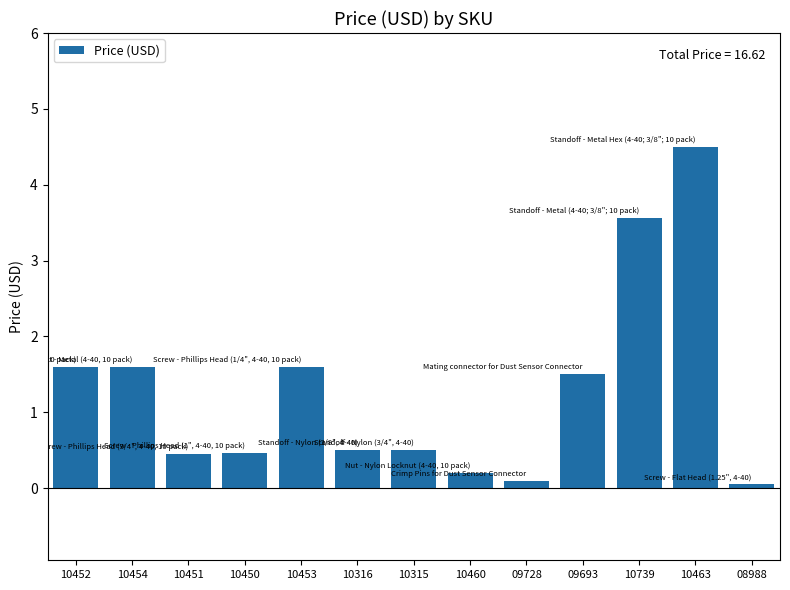

Are the bars horizontal?

No